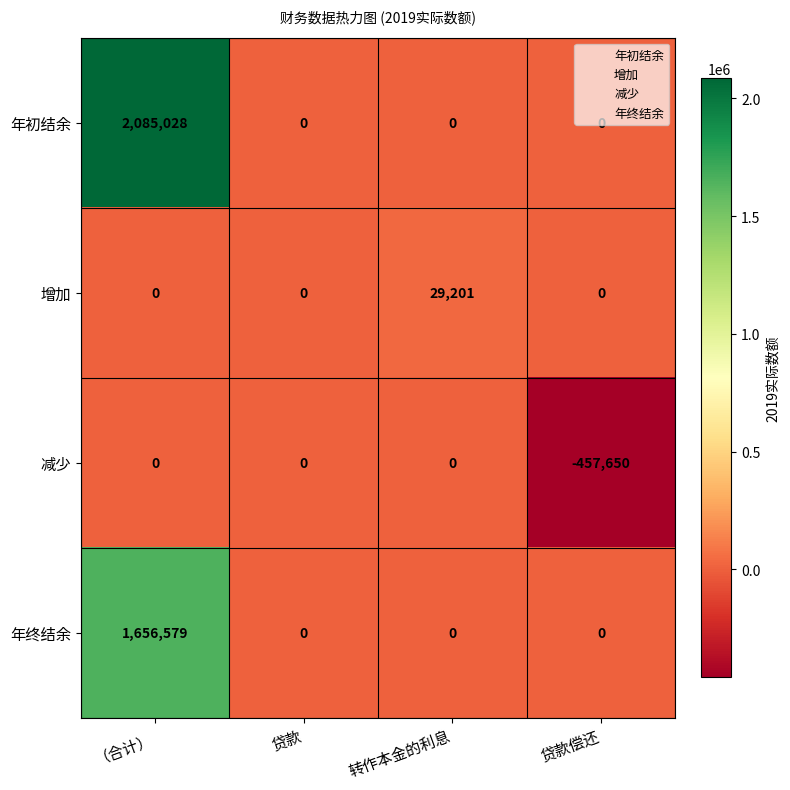

What is the sum of all 年终结余 values?

1656579